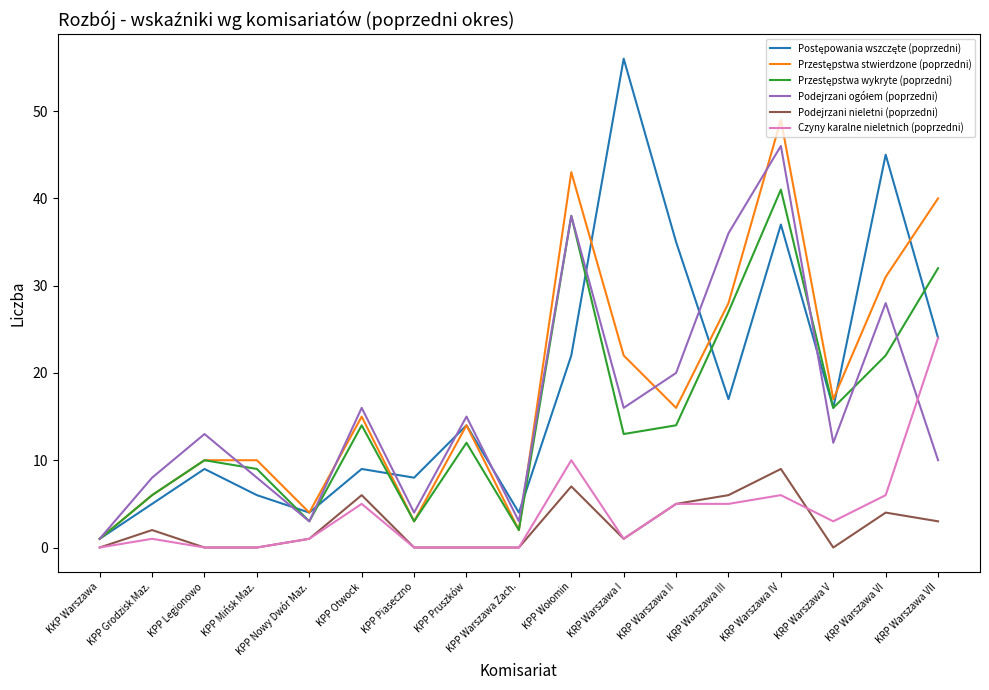

What position from the left is KPP Pruszków?

8